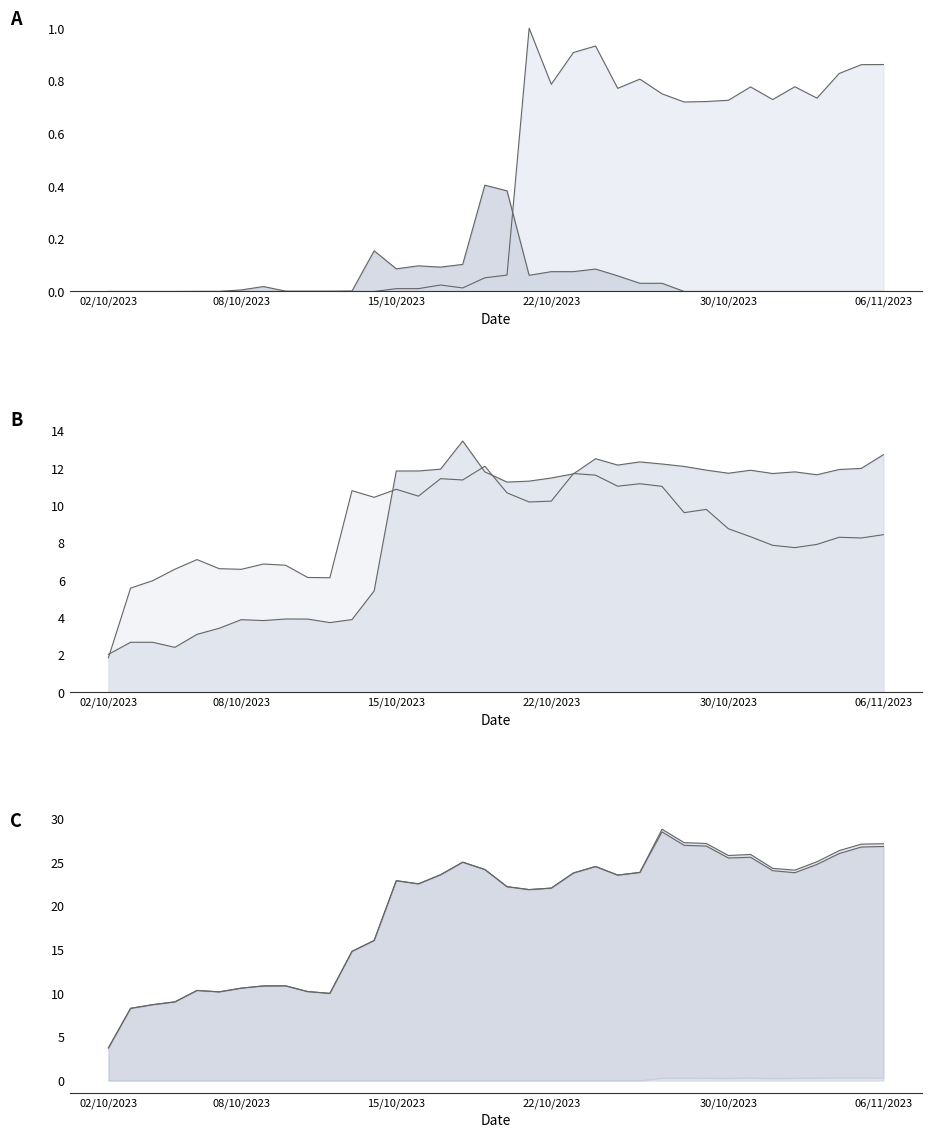

How many data points in ethereum (shimmer_evm) are less than 11?

13